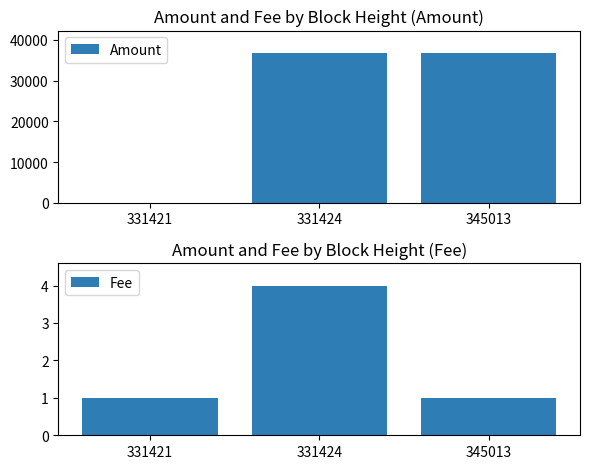

Where does the Amount series first go above 36758?

345013